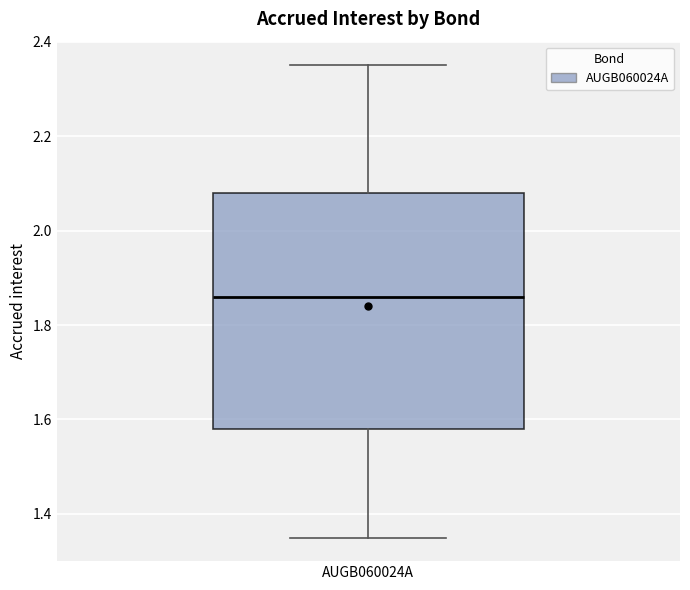

Transcribe this box plot: give where the median line is, the range the box spans, and where the two whiskers end, as read against the y-axis. The values are not printed on the chart, so give them approximately, as read against the axis.

median 1.86, box 1.58 to 2.08, whiskers 1.36 to 2.36